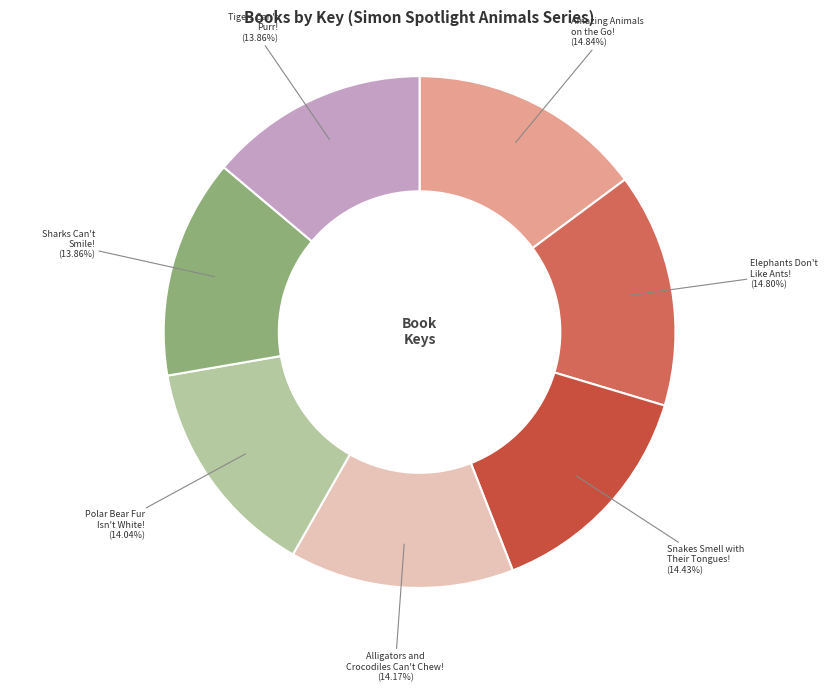

Does any single category account for the majority?

No